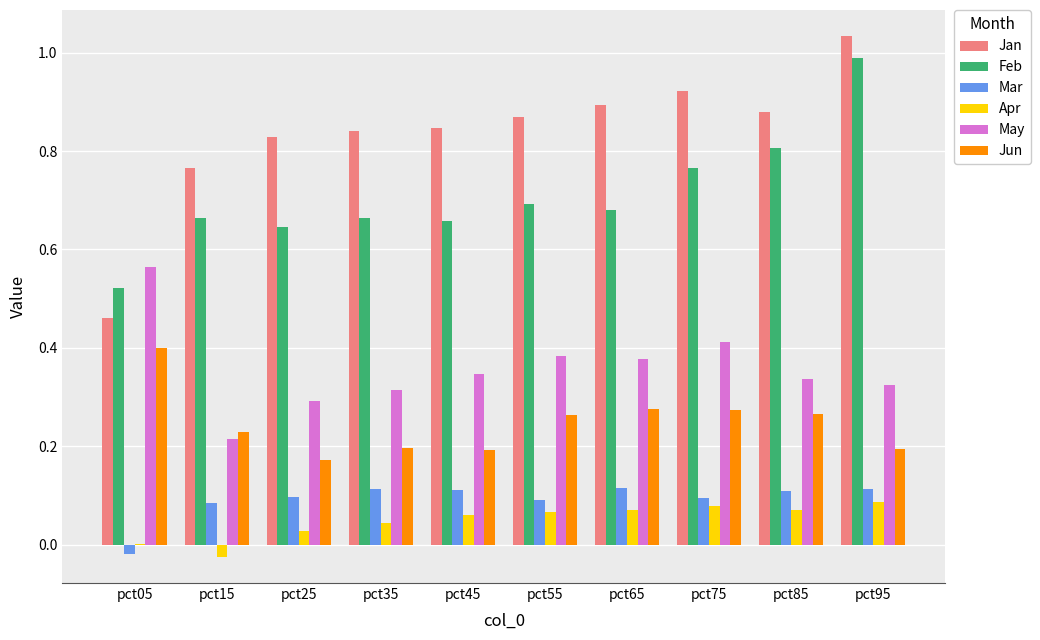

The Jun series shows 0.1 at pct35. True or false?

False